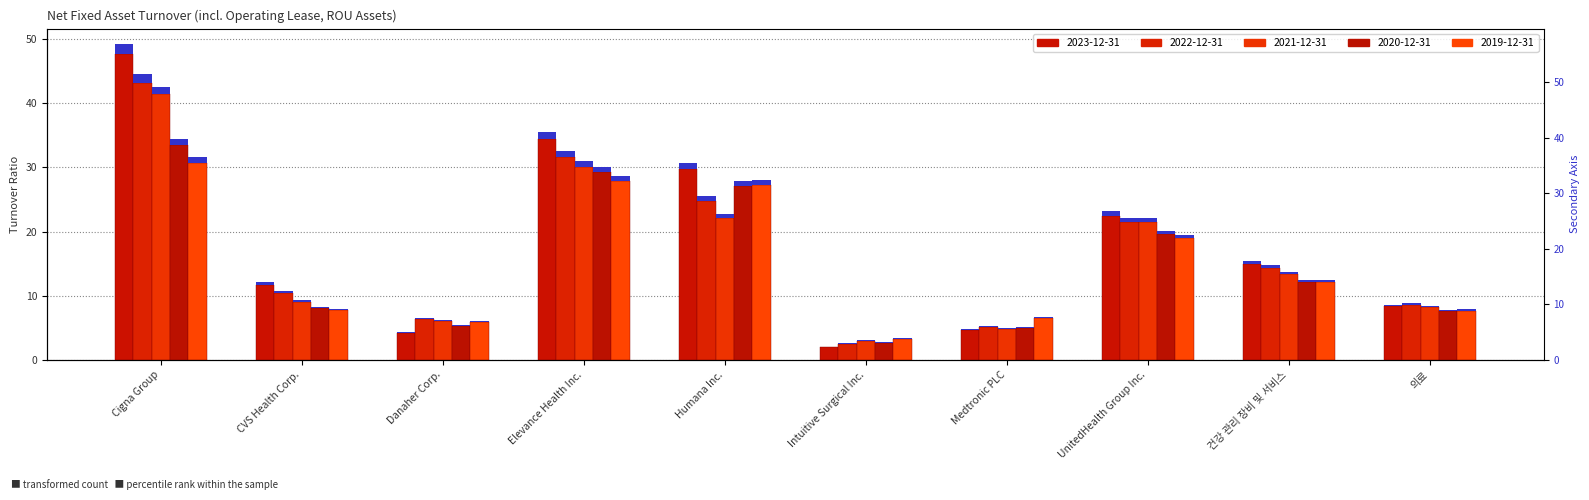

Which has a higher value, Danaher Corp. or 의료?

의료